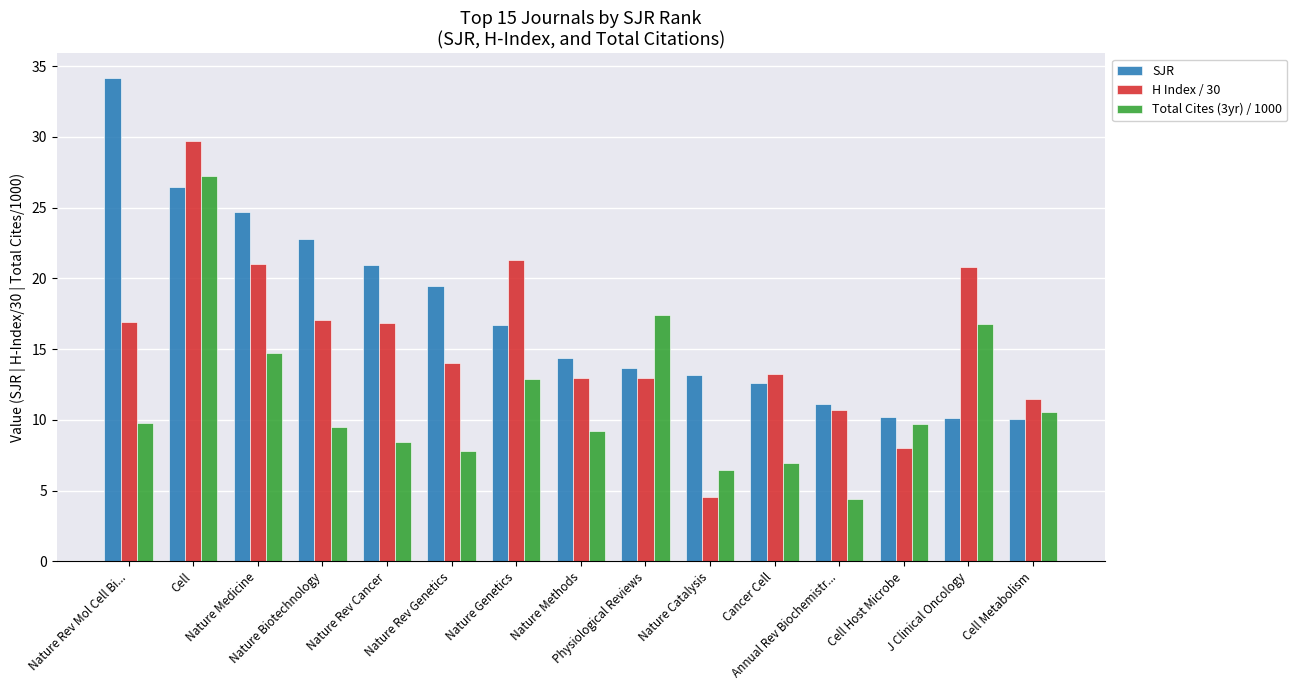

How many bars are there in each group?

3